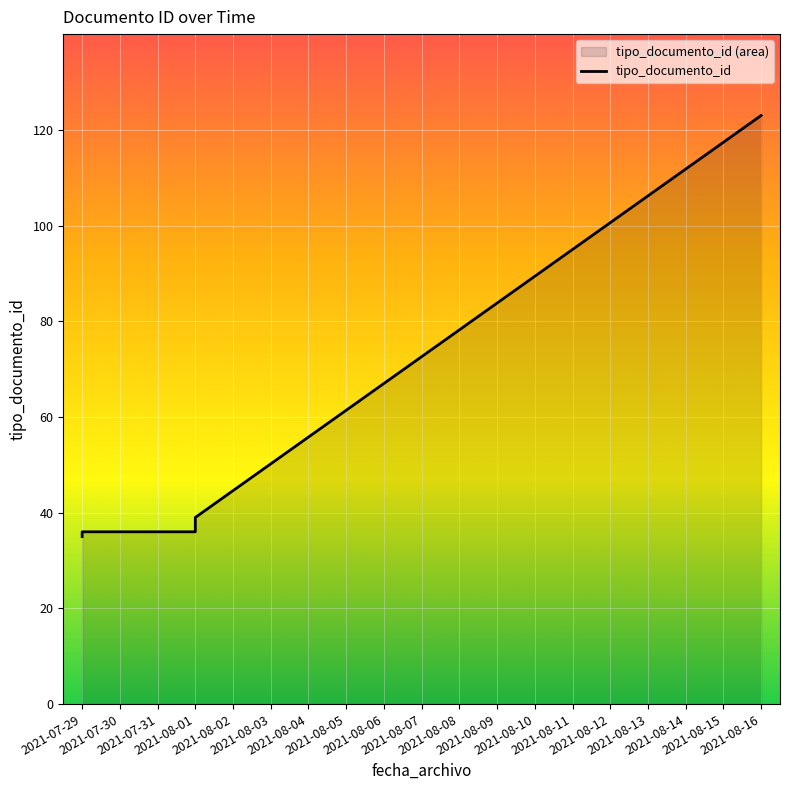

True or false: the data shows 70 at 2021-08-01.

False